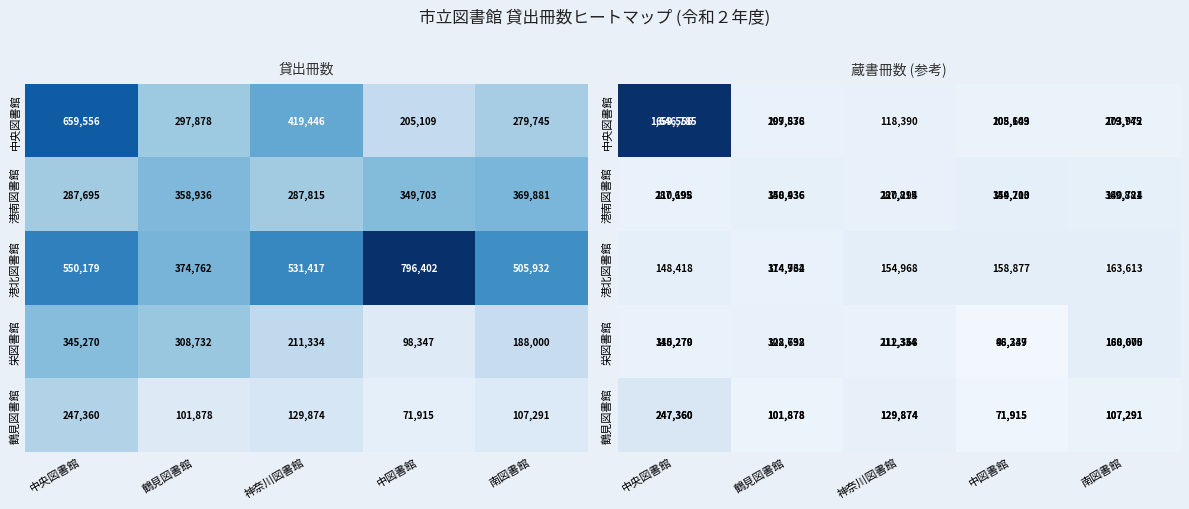

What is the difference between the 鶴見図書館 values at 中図書館 and 神奈川図書館?

57959